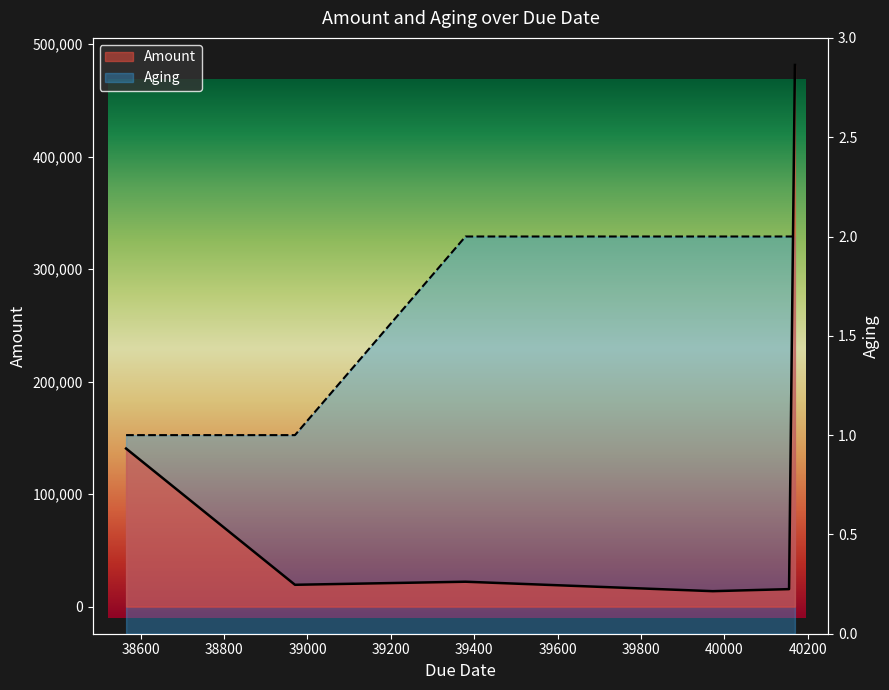

Rank the series at 40169 from lowest to highest value.

Aging, Amount